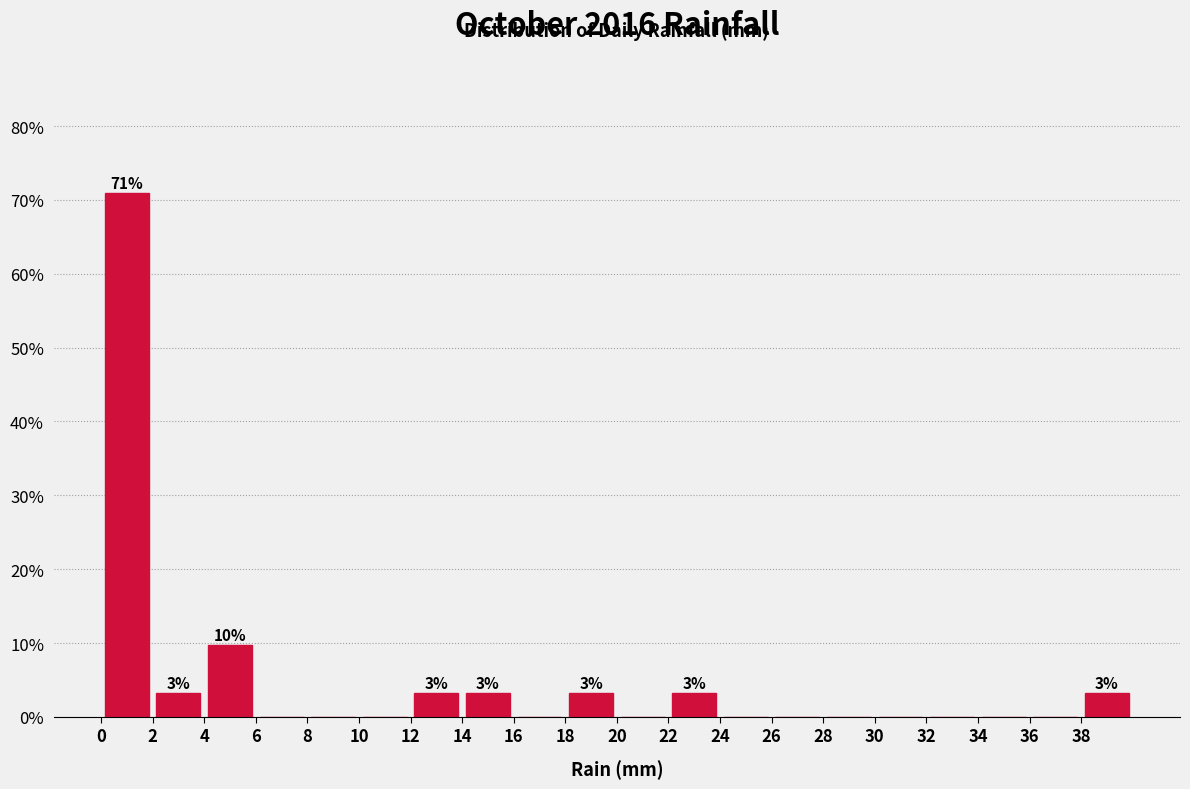

Over which range of the x-axis is the bar tallest?

0 to 2